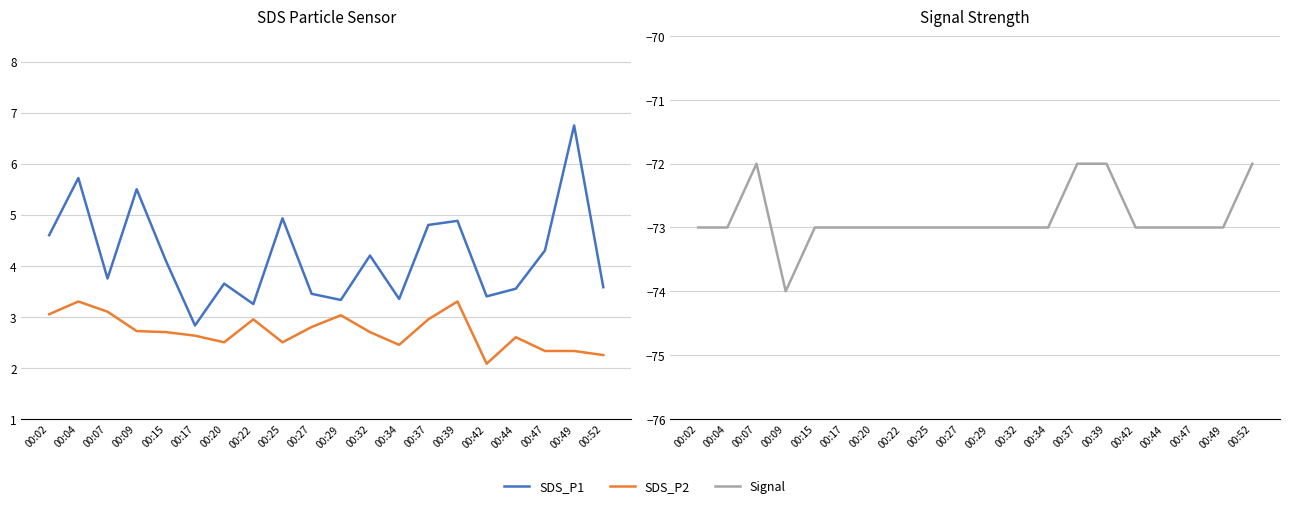

Reading right to left, what are all the values shown in this chart?

SDS_P1: 00:52=3.6	00:49=6.8	00:47=4.3	00:44=3.5	00:42=3.4	00:39=4.9	00:37=4.8	00:34=3.4	00:32=4.2	00:29=3.3	00:27=3.5	00:25=4.9	00:22=3.2	00:20=3.6	00:17=2.8	00:15=4.1	00:09=5.5	00:07=3.8	00:04=5.7	00:02=4.6
SDS_P2: 00:52=2.2	00:49=2.3	00:47=2.3	00:44=2.6	00:42=2.1	00:39=3.3	00:37=3.0	00:34=2.5	00:32=2.7	00:29=3.0	00:27=2.8	00:25=2.5	00:22=3.0	00:20=2.5	00:17=2.6	00:15=2.7	00:09=2.7	00:07=3.1	00:04=3.3	00:02=3.0
Signal: 00:52=-72.0	00:49=-73.0	00:47=-73.0	00:44=-73.0	00:42=-73.0	00:39=-72.0	00:37=-72.0	00:34=-73.0	00:32=-73.0	00:29=-73.0	00:27=-73.0	00:25=-73.0	00:22=-73.0	00:20=-73.0	00:17=-73.0	00:15=-73.0	00:09=-74.0	00:07=-72.0	00:04=-73.0	00:02=-73.0